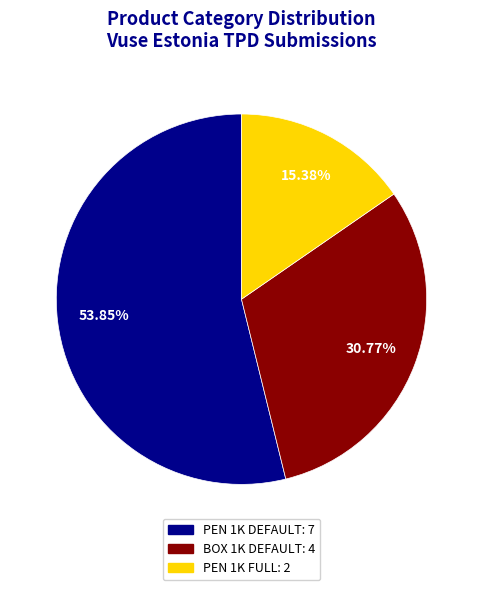

How many slices are in this pie chart?

3